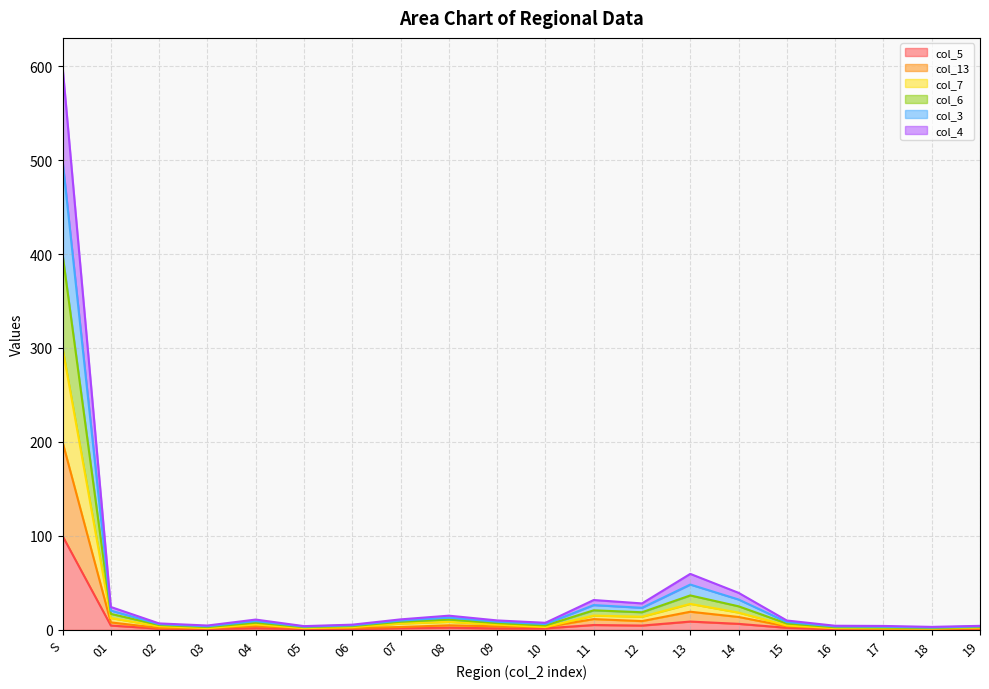

Does the chart have visible grid lines?

Yes